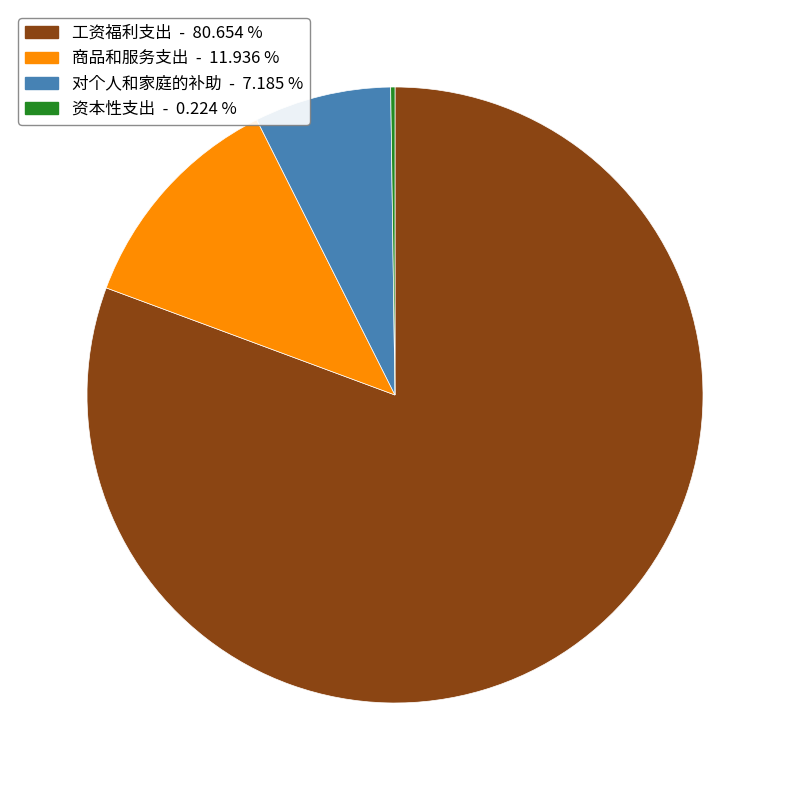

What is the largest slice in the pie chart?

工资福利支出